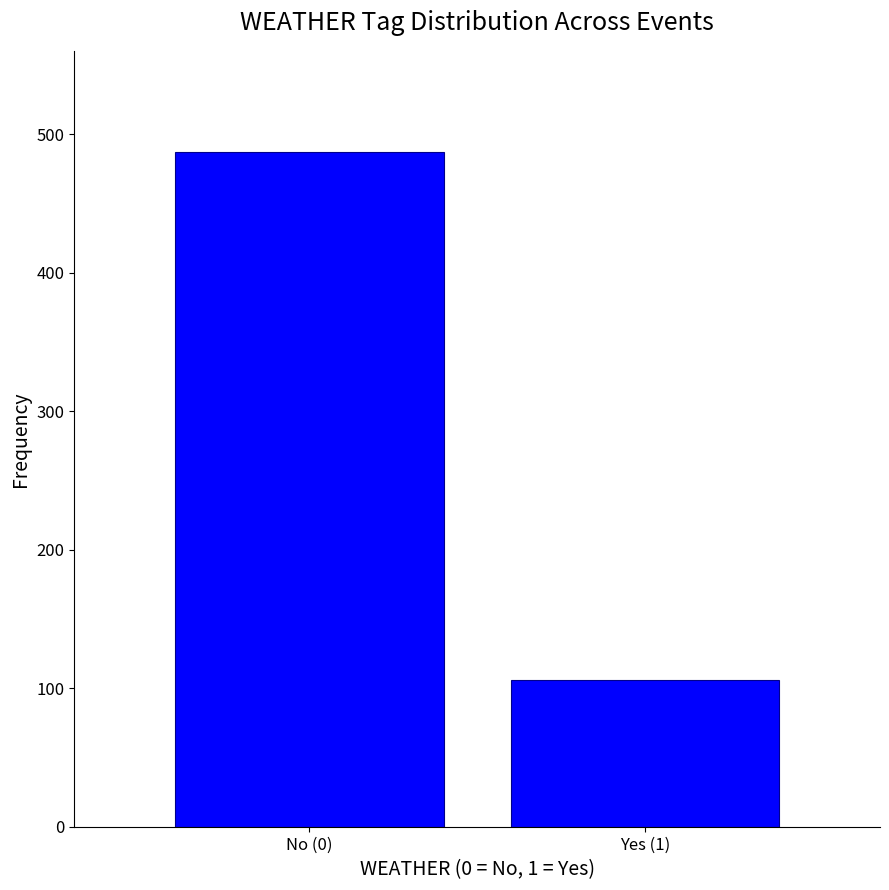

Reading left to right, transcribe all the data shown in this chart.

No (0)=487	Yes (1)=106